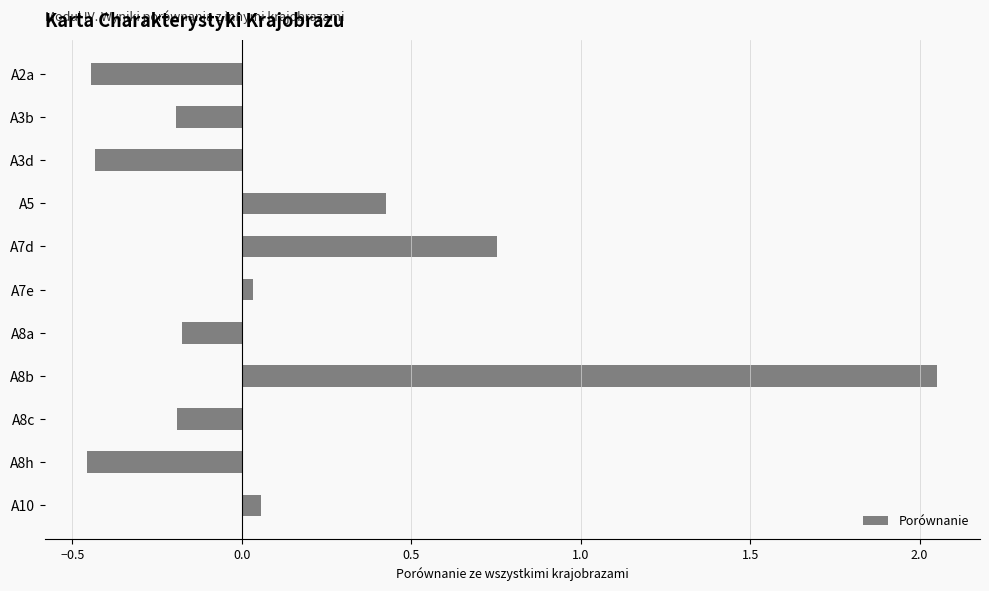

The value at A8h is -0.7. True or false?

False